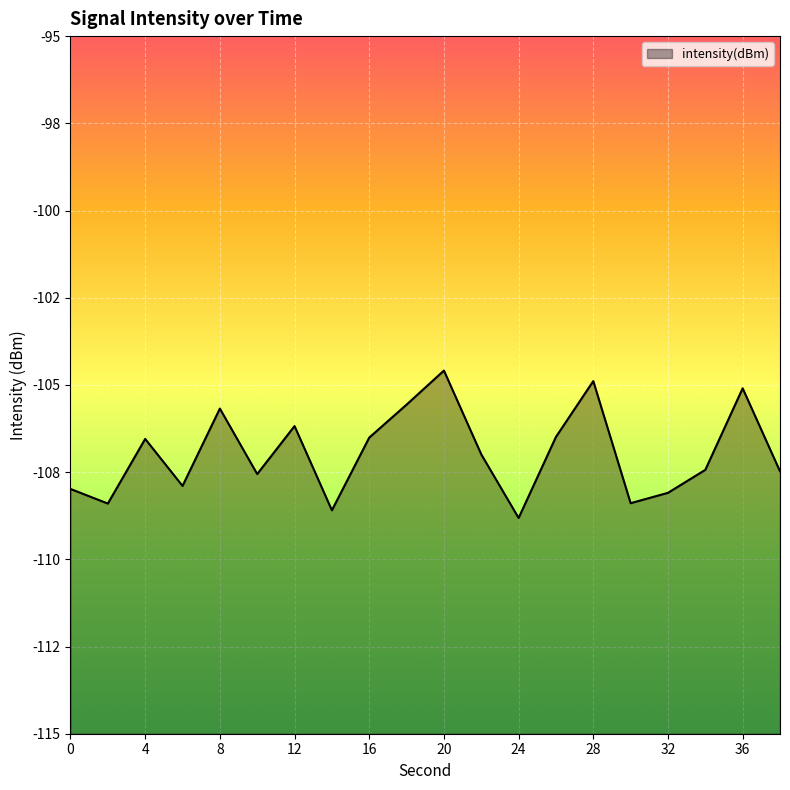

What is the change in value from 4 to 10?

-1.0